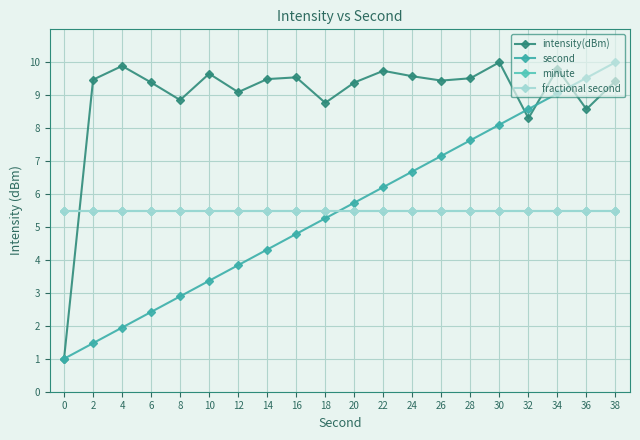

Reading left to right, what are all the values shown in this chart?

intensity(dBm): 1.0	9.5	9.9	9.4	8.9	9.7	9.1	9.5	9.5	8.8	9.4	9.7	9.6	9.4	9.5	10.0	8.3	9.8	8.6	9.4
second: 1.0	1.5	1.9	2.4	2.9	3.4	3.8	4.3	4.8	5.3	5.7	6.2	6.7	7.2	7.6	8.1	8.6	9.1	9.5	10.0
minute: 5.5	5.5	5.5	5.5	5.5	5.5	5.5	5.5	5.5	5.5	5.5	5.5	5.5	5.5	5.5	5.5	5.5	5.5	5.5	5.5
fractional second: 5.5	5.5	5.5	5.5	5.5	5.5	5.5	5.5	5.5	5.5	5.5	5.5	5.5	5.5	5.5	5.5	5.5	5.5	5.5	5.5